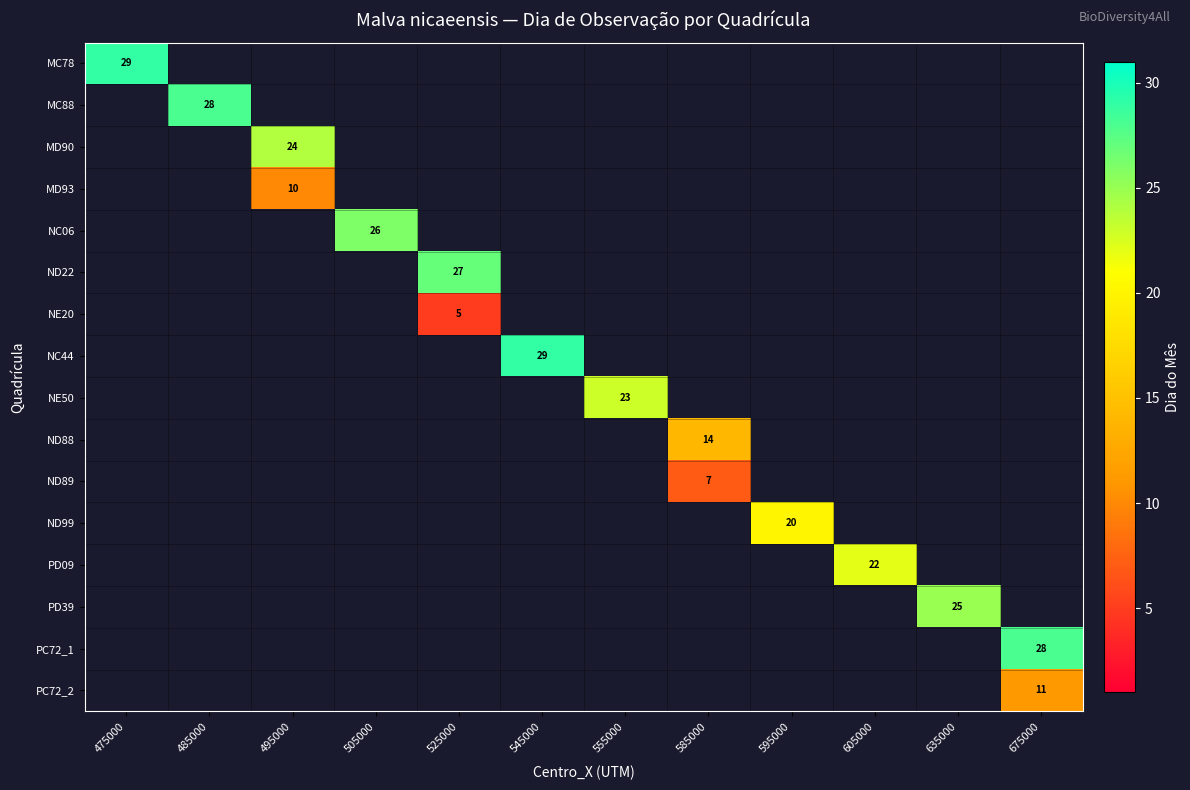

At which category does the chart reach its peak across all series?

475000